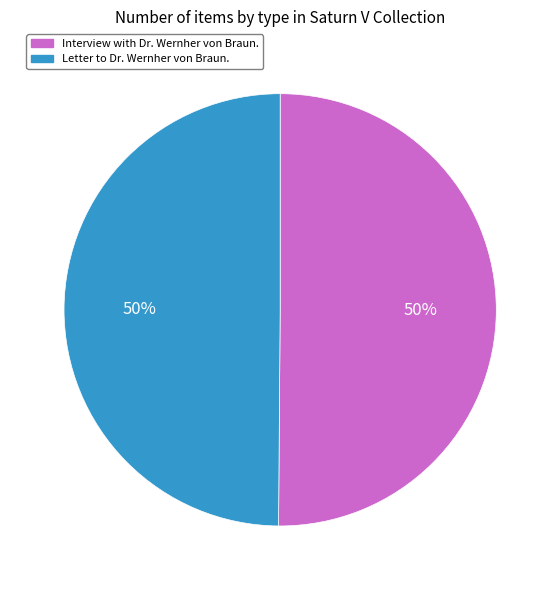

To the nearest percent, what is the average slice percentage?

50%